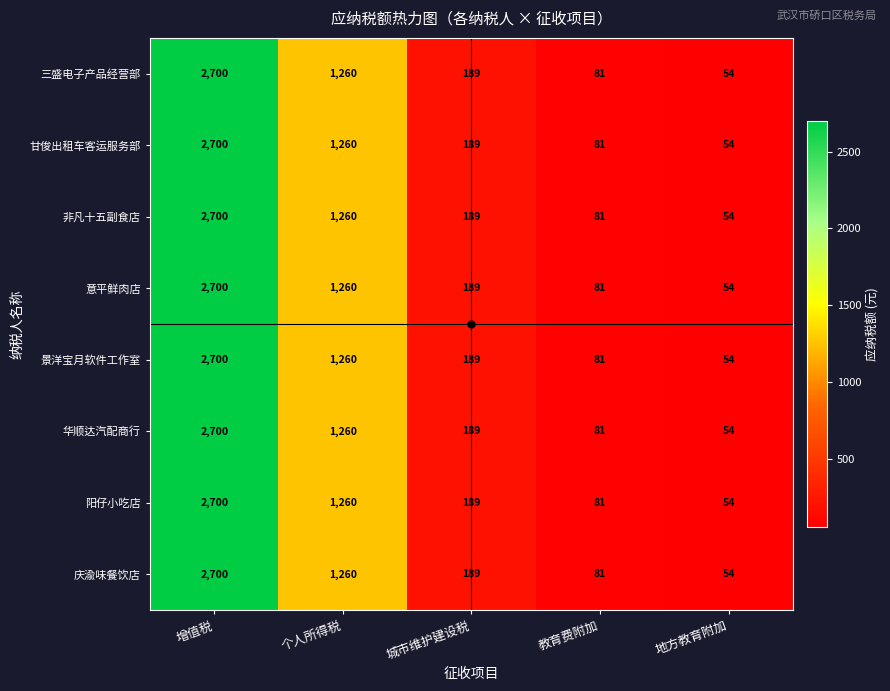

What is the sum of the 三盛电子产品经营部 values at 地方教育附加 and 教育费附加?

135